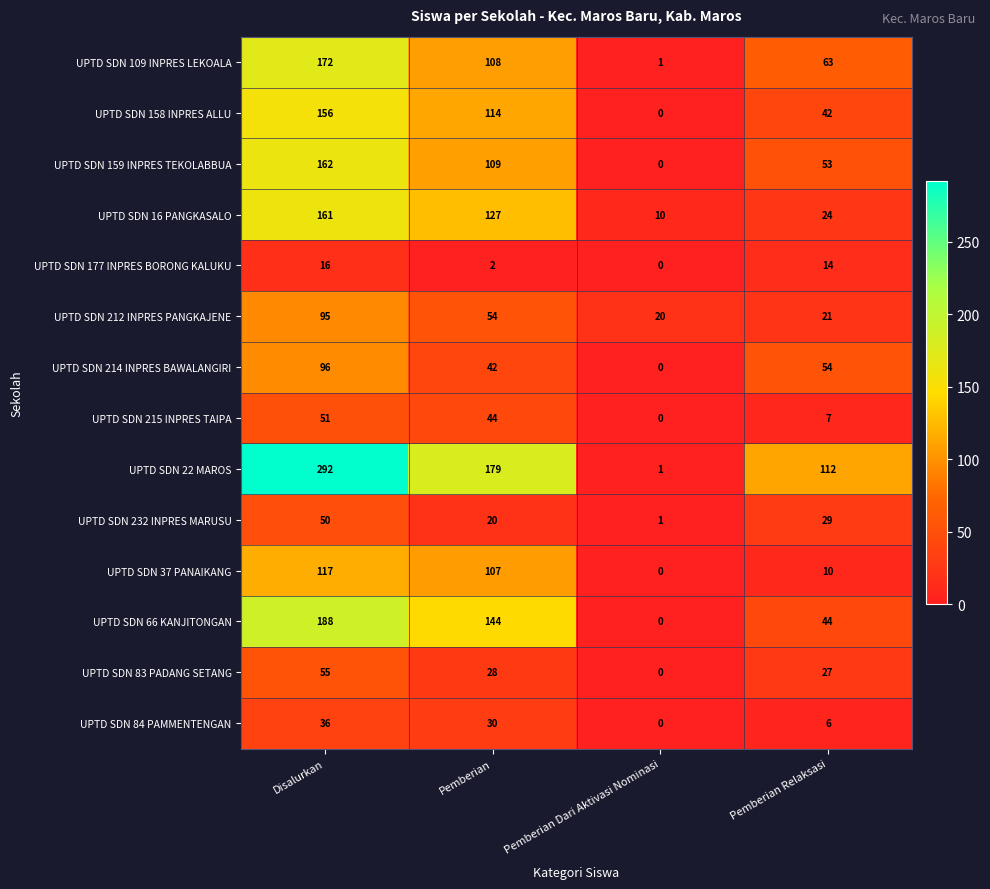

At which label does UPTD SDN 159 INPRES TEKOLABBUA first exceed 109?

Disalurkan